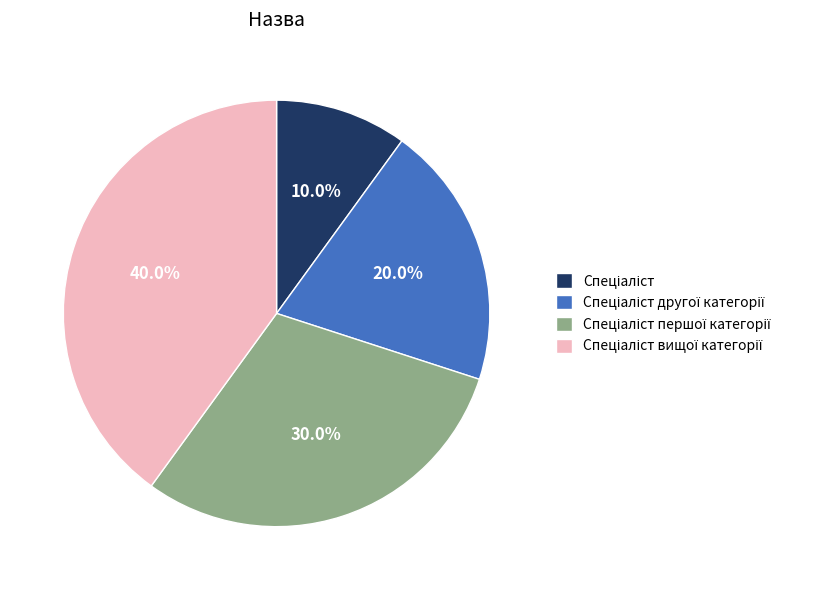

Is there a majority slice in this chart?

No